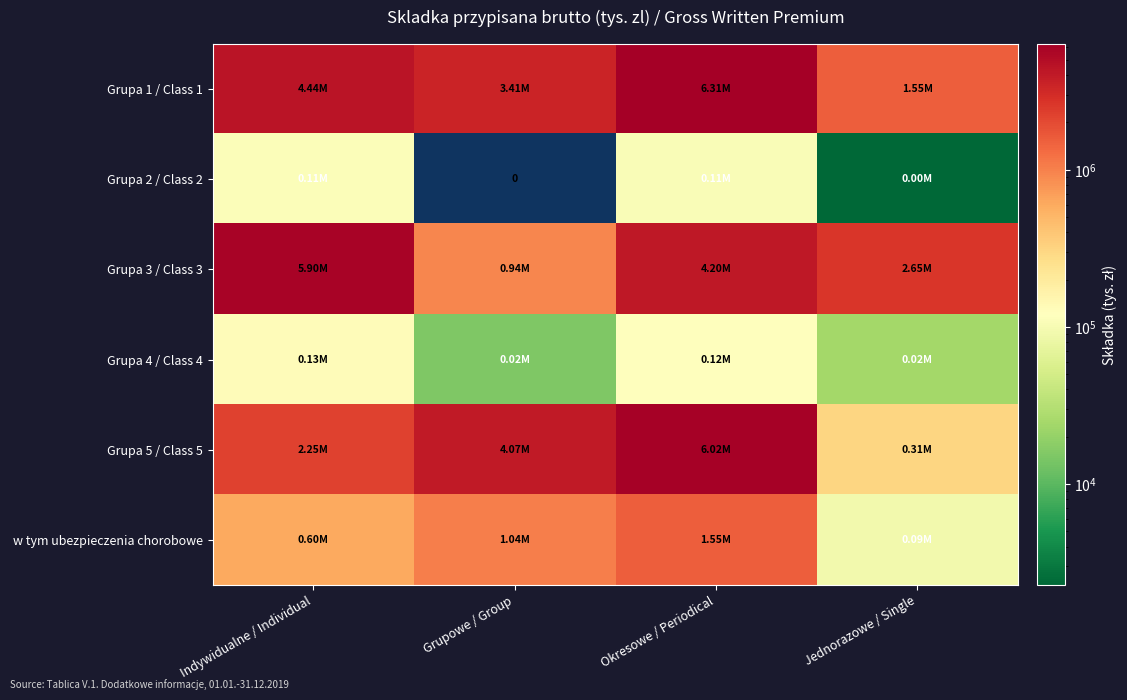

Which series changed the most between Grupowe / Group and Okresowe / Periodical?

Grupa 3 / Class 3